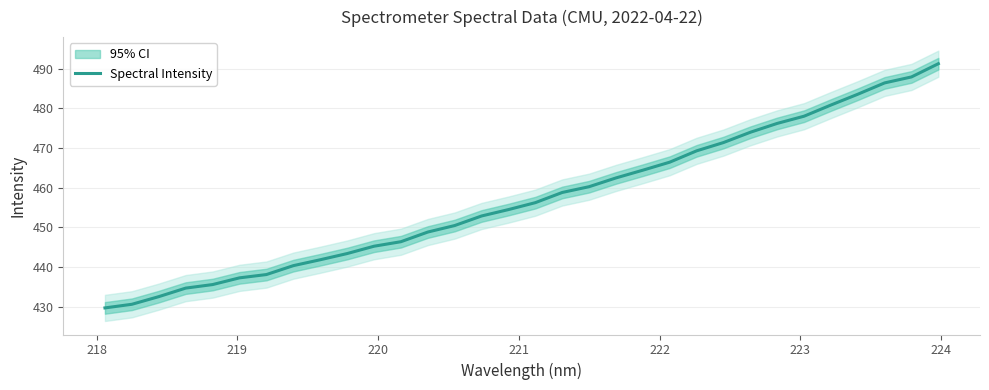

How many values are below 456?

16